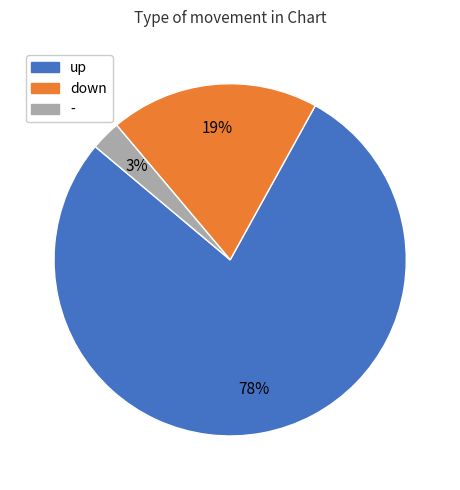

Which category has the biggest portion of the pie?

up